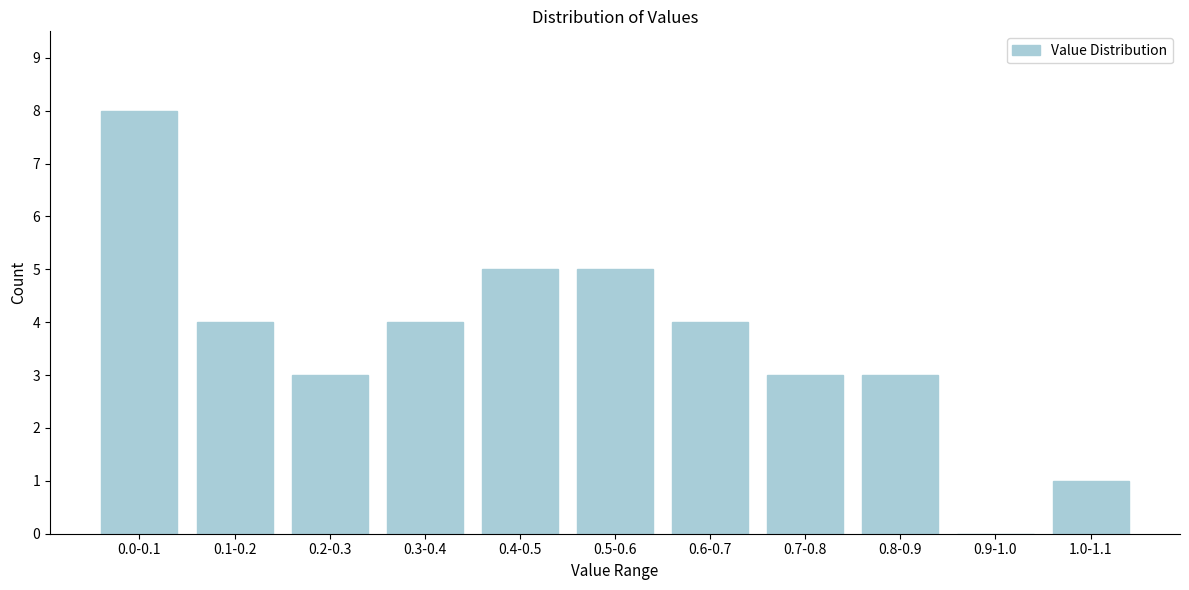

Reading left to right, list all the values displayed in this chart.

0.0-0.1=8	0.1-0.2=4	0.2-0.3=3	0.3-0.4=4	0.4-0.5=5	0.5-0.6=5	0.6-0.7=4	0.7-0.8=3	0.8-0.9=3	0.9-1.0=0	1.0-1.1=1